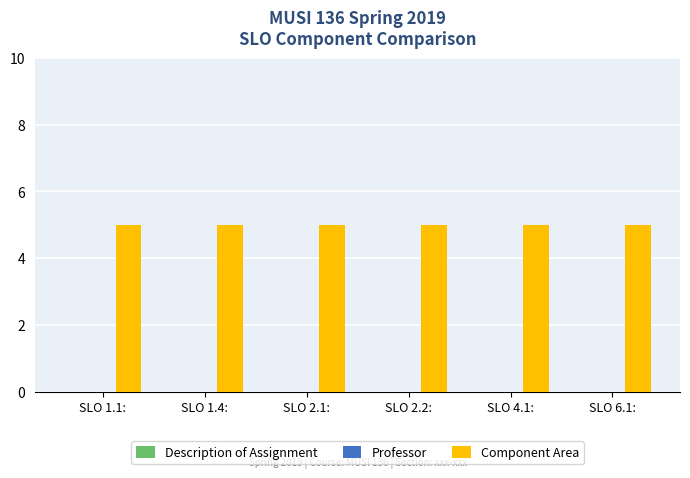

What is the label of the 5th bar from the left?

SLO 4.1: